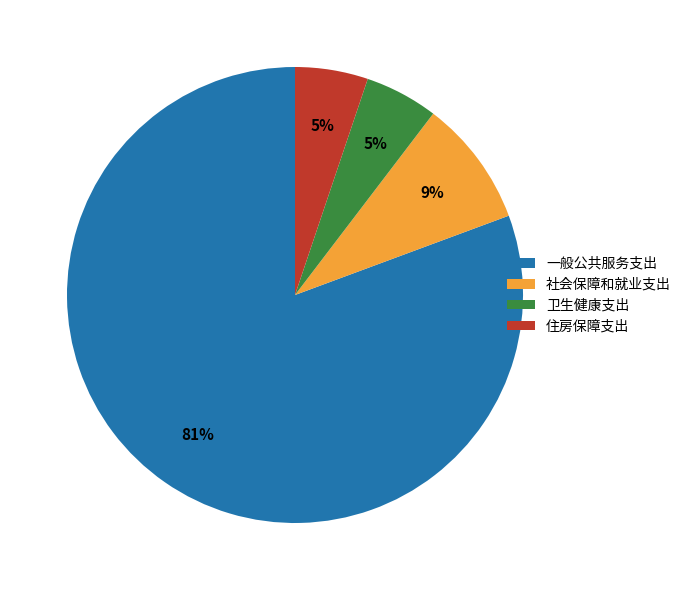

Is the sum of 卫生健康支出 and 一般公共服务支出 greater than half?

Yes